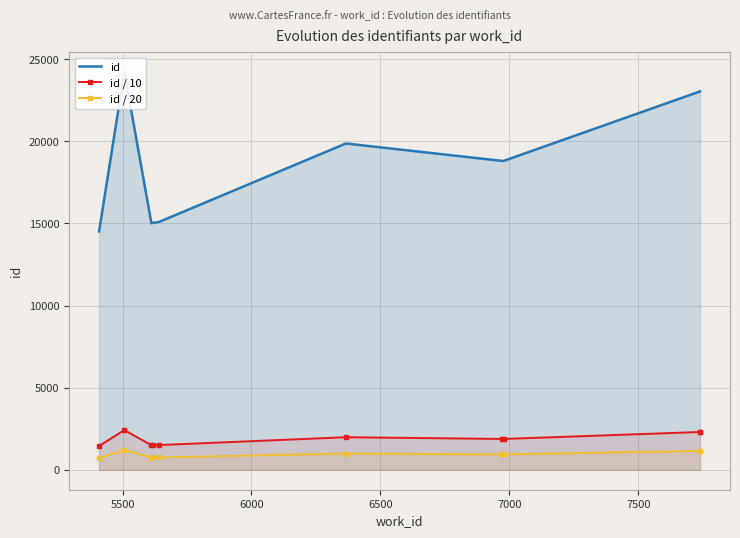

What is the value of the id / 10 point at the 3rd from the left?

1499